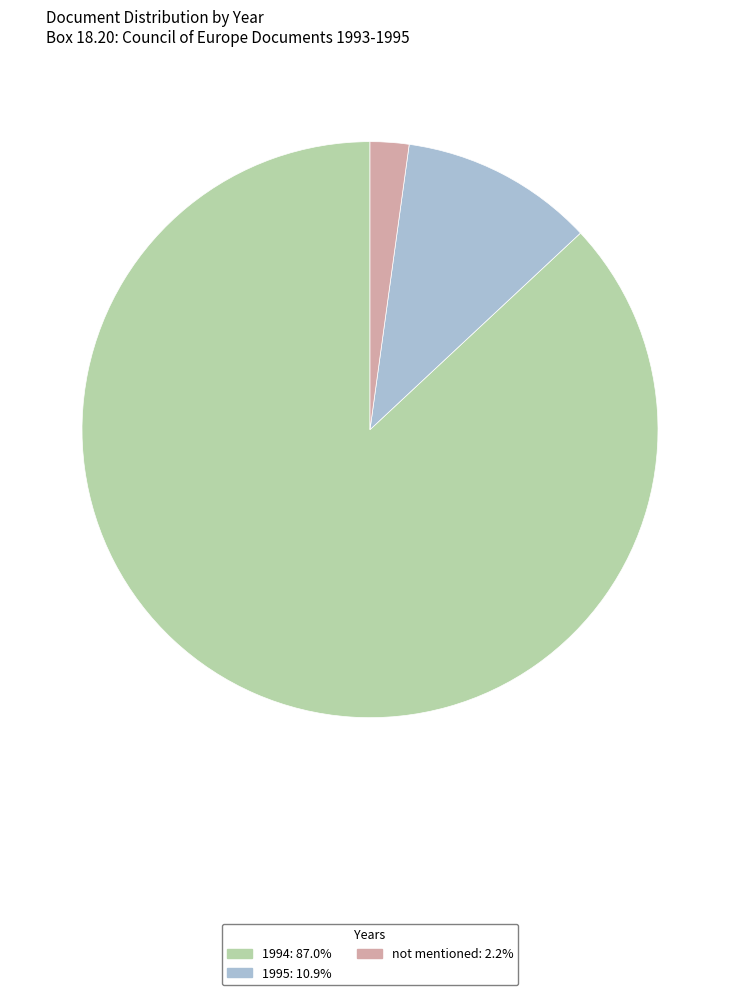

Is there a majority slice in this chart?

Yes